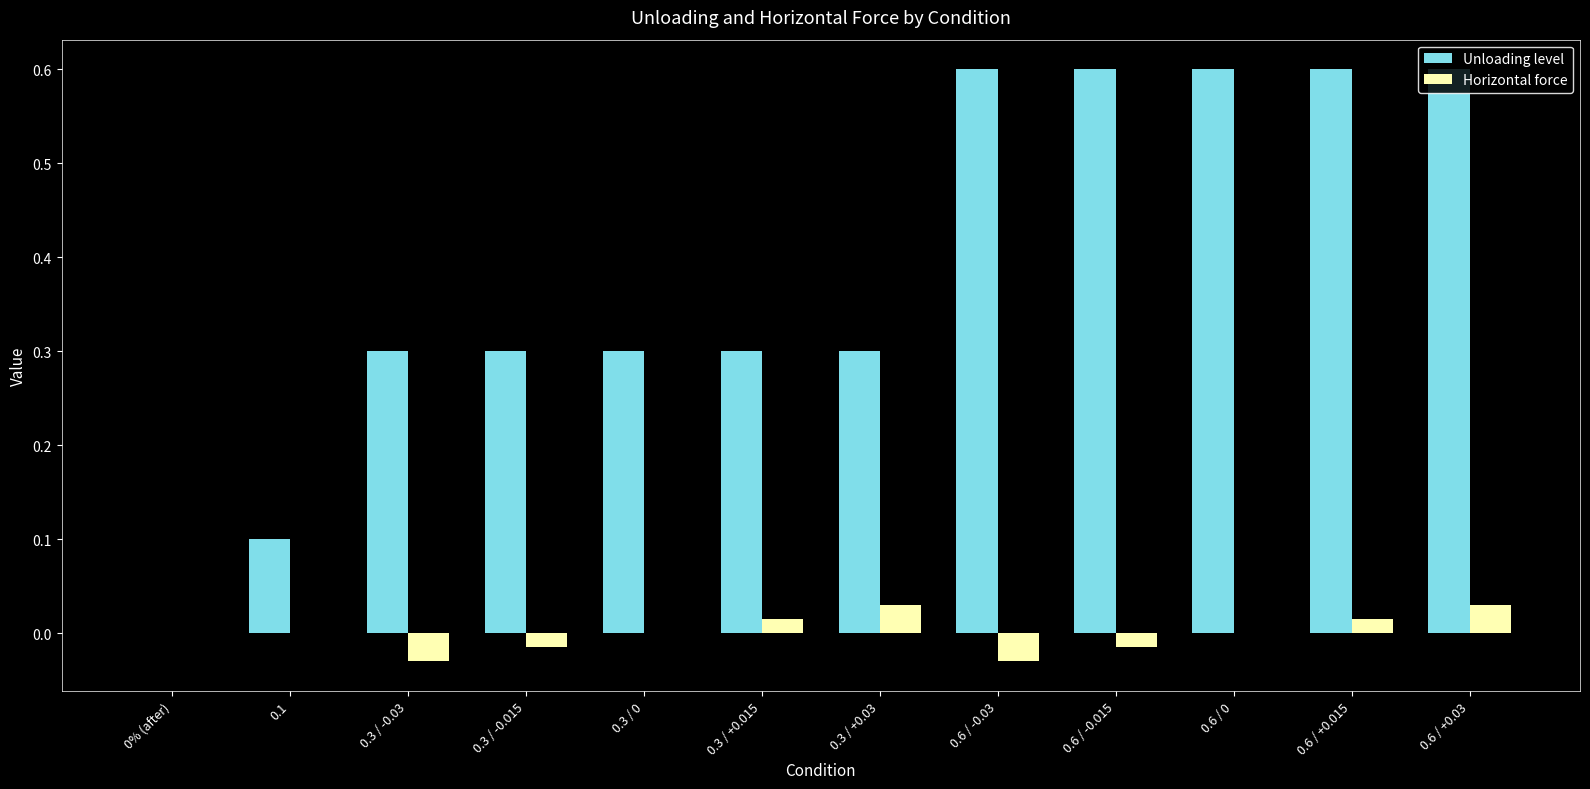

What is the maximum value shown in the chart?

0.6